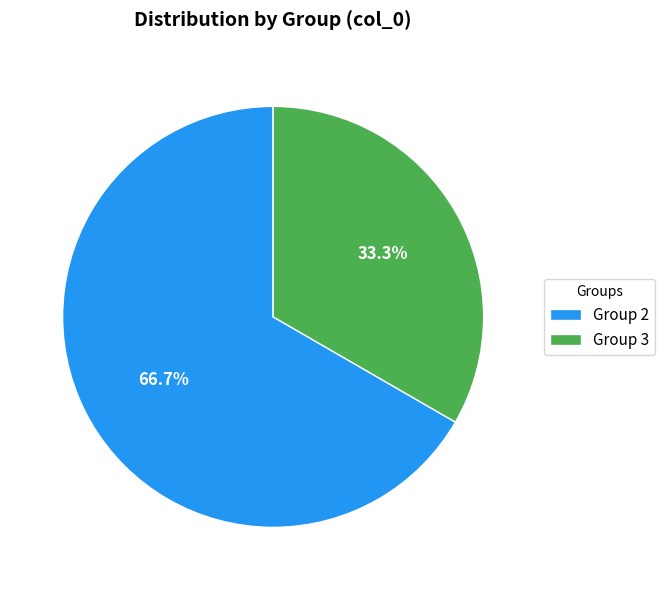

Rank the categories by value from lowest to highest.

Group 3, Group 2